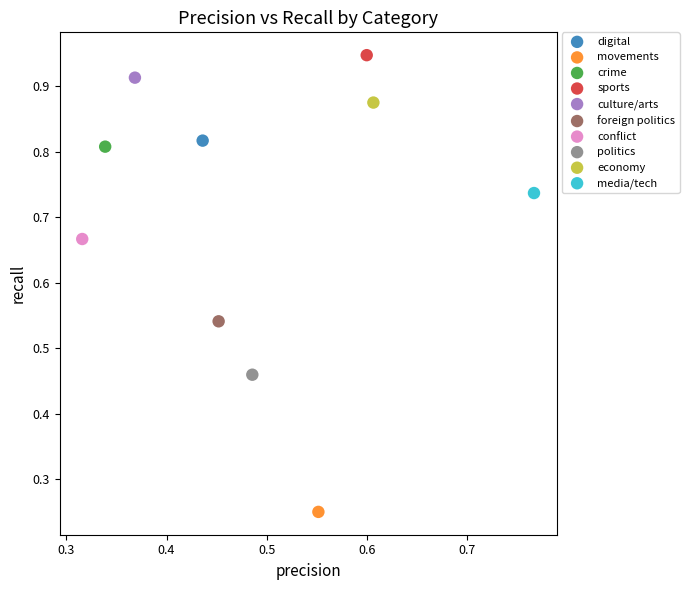

What are all the series names shown in the legend?

digital, movements, crime, sports, culture/arts, foreign politics, conflict, politics, economy, media/tech